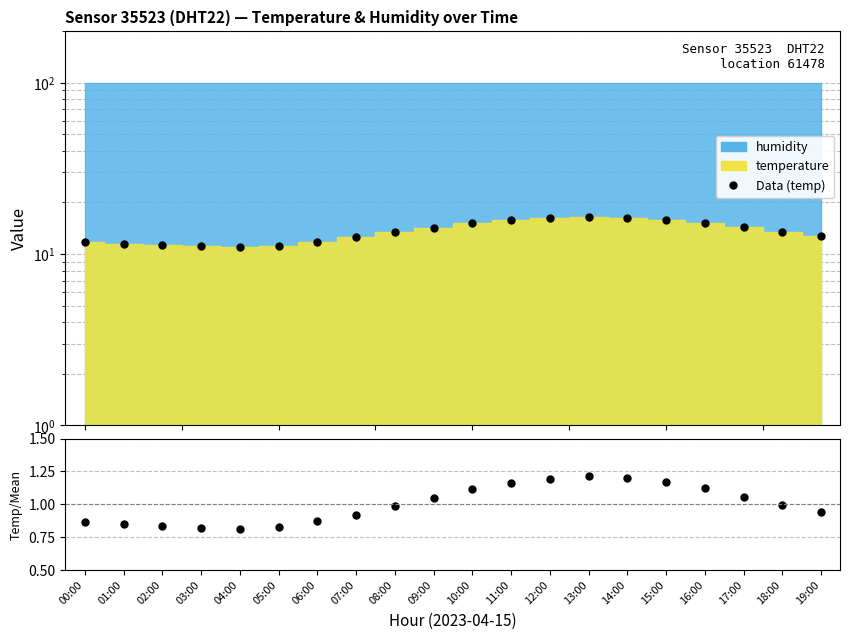

What is the sum of all Data (temp) values?

271.3